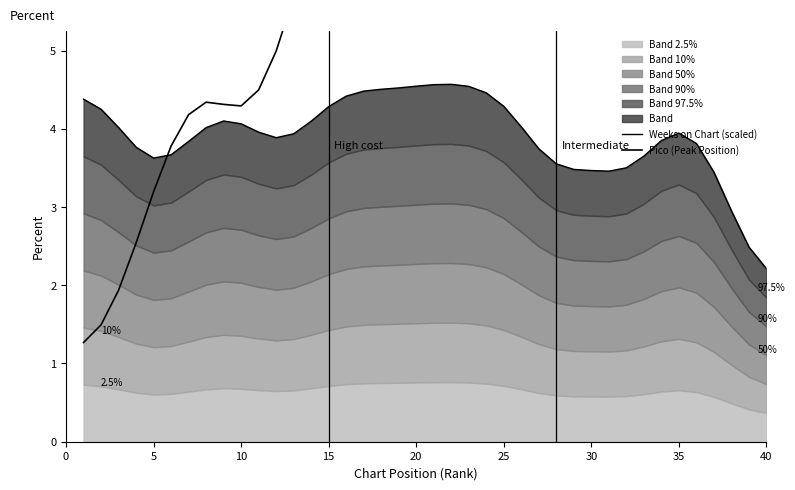

What is the value of the Pico (Peak Position) point at the 25th from the left?

18.7